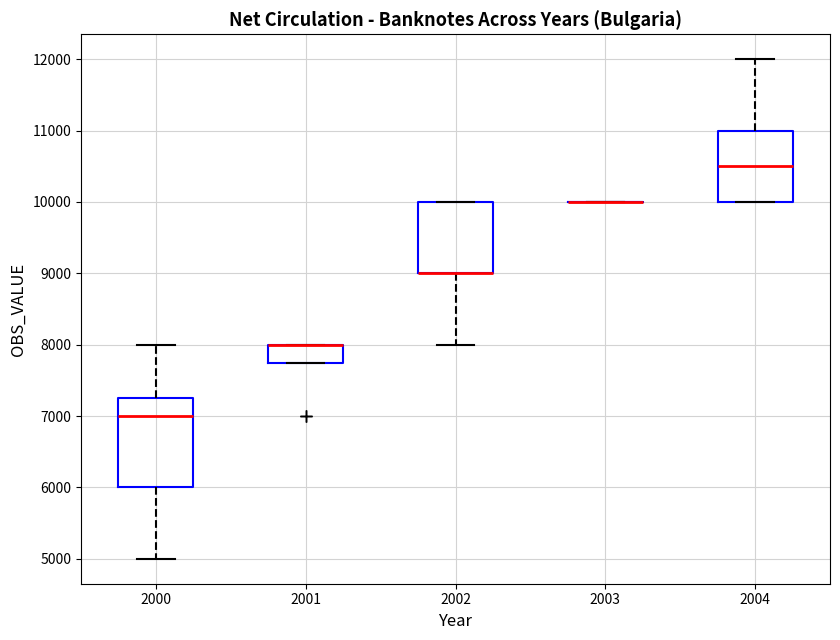

Which box is the tallest, from its lower edge to its upper edge?

2000